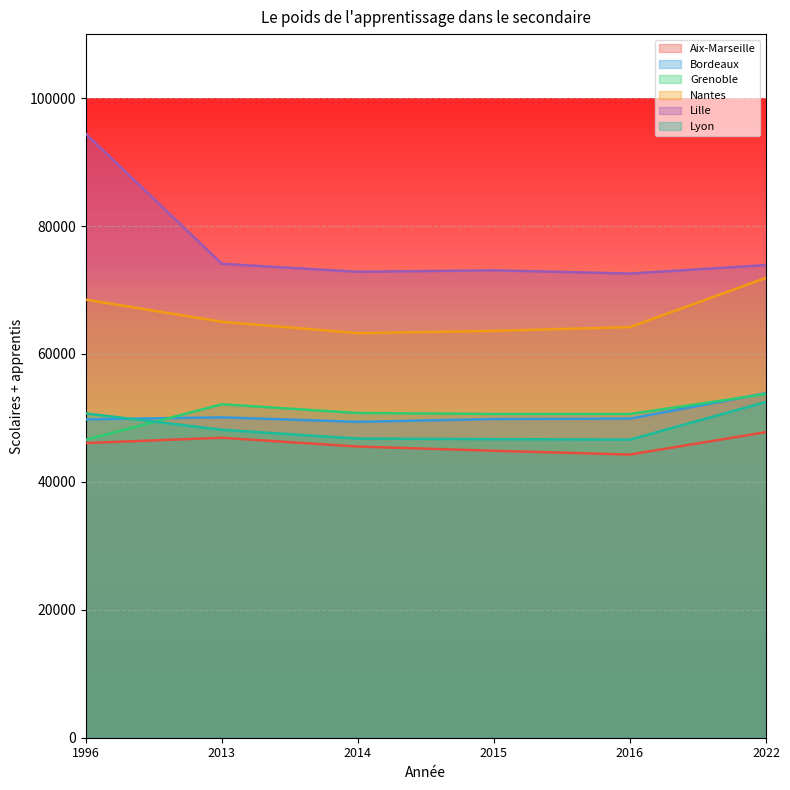

What is the difference between the maximum and minimum values in the Lille series?

21847